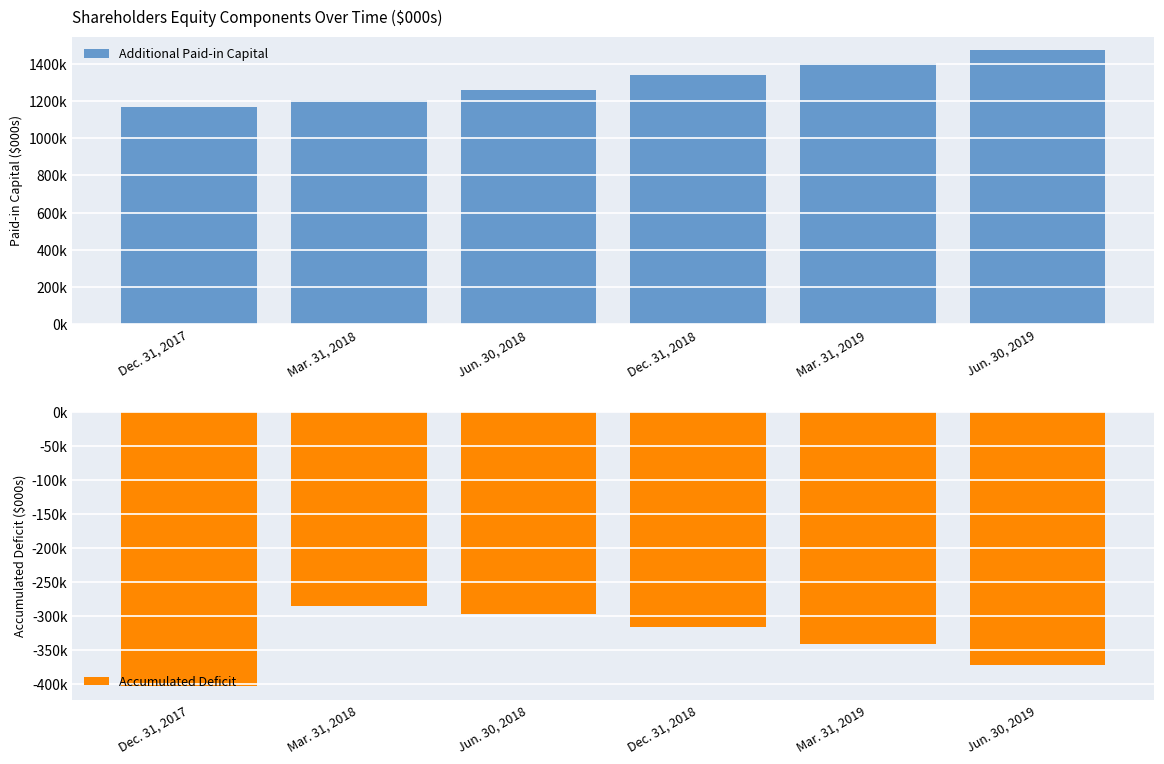

True or false: Additional Paid-in Capital has a value of 1024544 at Jun. 30, 2019.

False